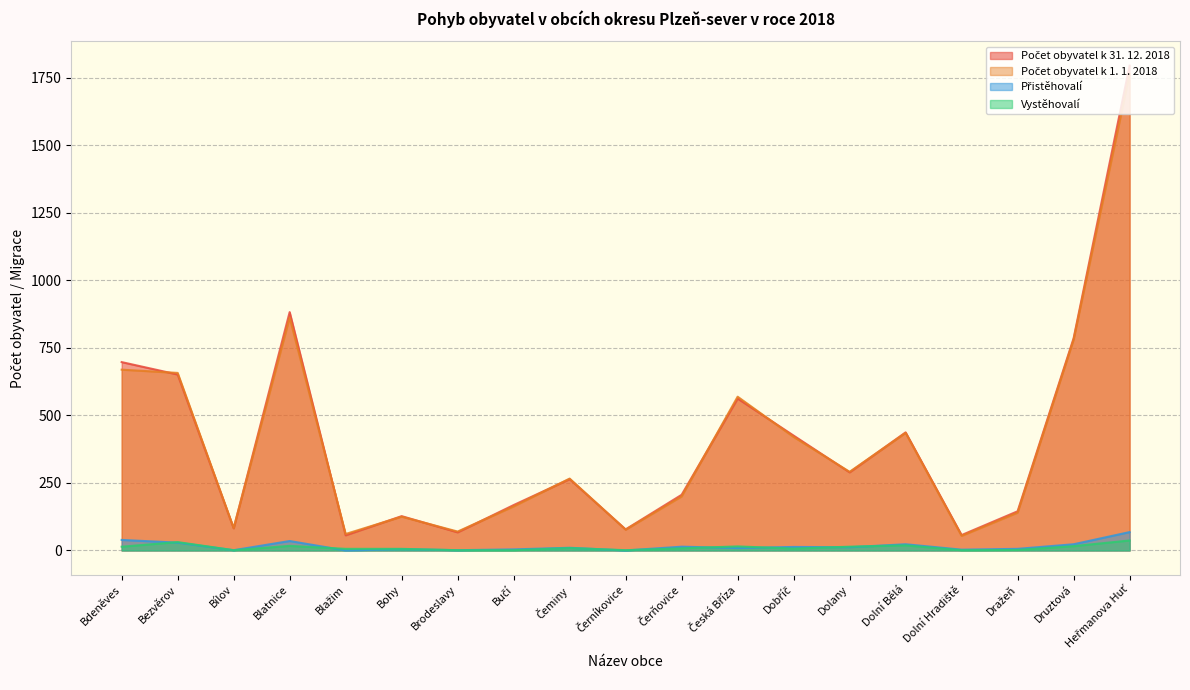

Rank the series at Dražeň from highest to lowest value.

Počet obyvatel k 31. 12. 2018, Počet obyvatel k 1. 1. 2018, Přistěhovalí, Vystěhovalí